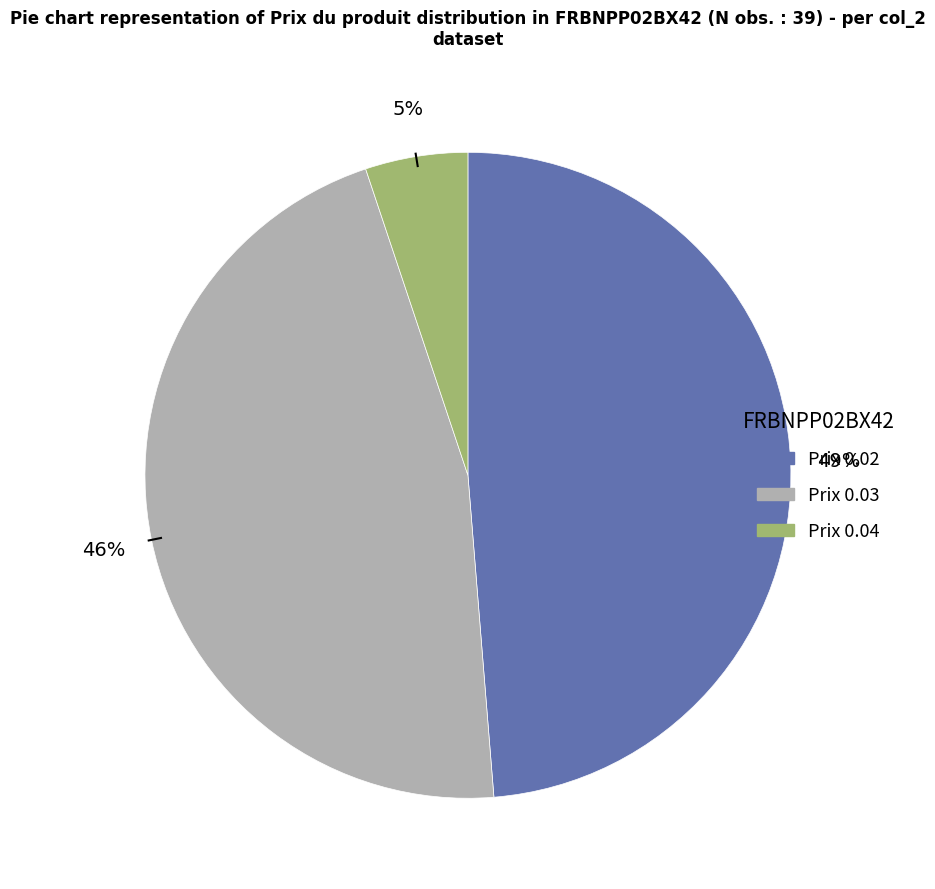

Does any single category account for the majority?

No